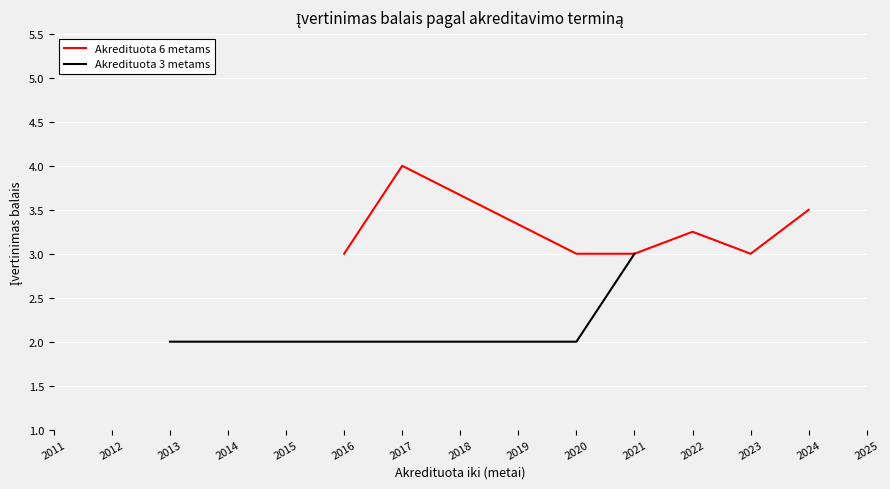

What is the maximum value for Akredituota 6 metams?

4.0